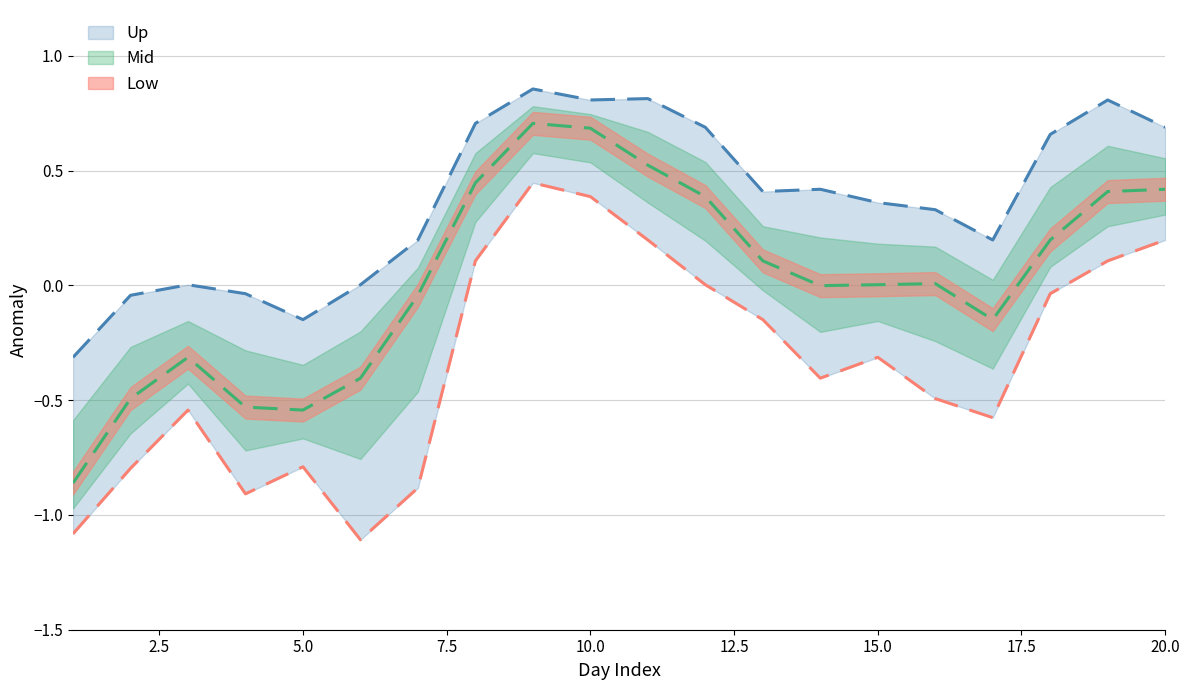

How many values in the ens_high series are below 0?

4